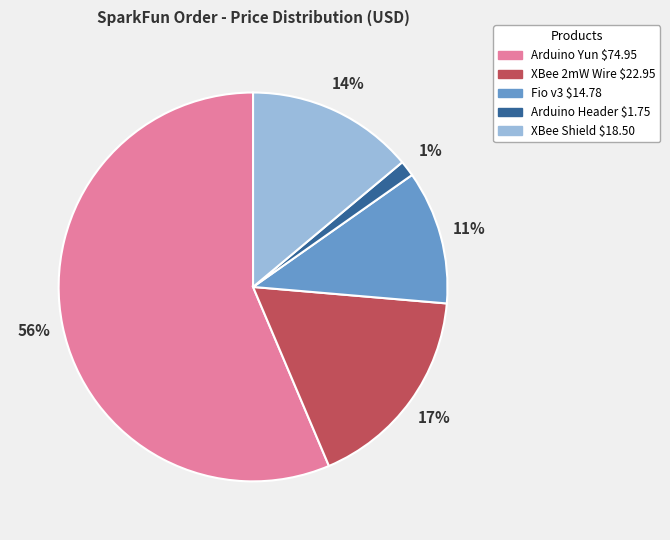

Is there any slice that represents more than half of the pie?

Yes